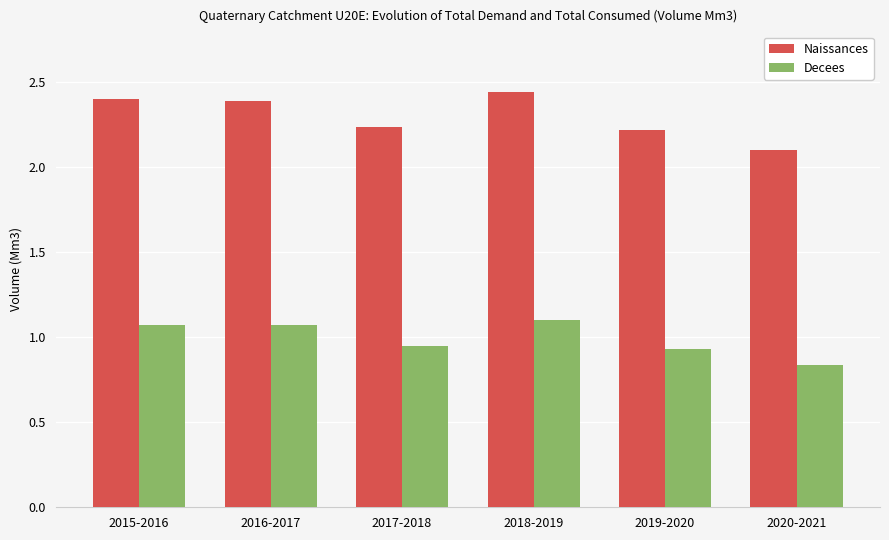

What is the spread (max minus min) of values at 2017-2018?

1.3